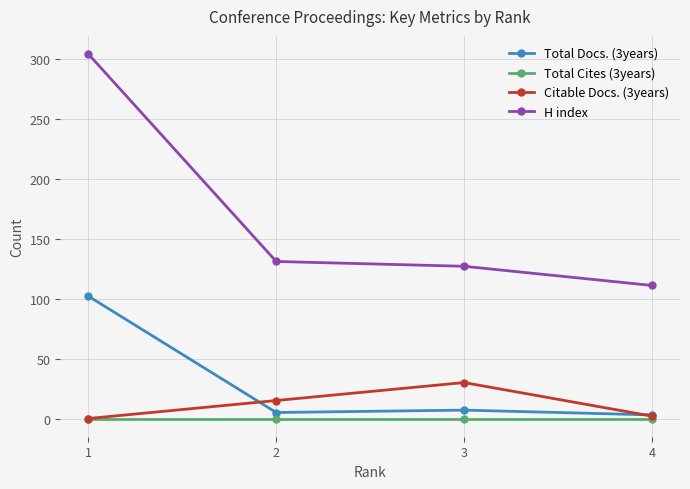

How many values in the Citable Docs. (3years) series are below 15?

2